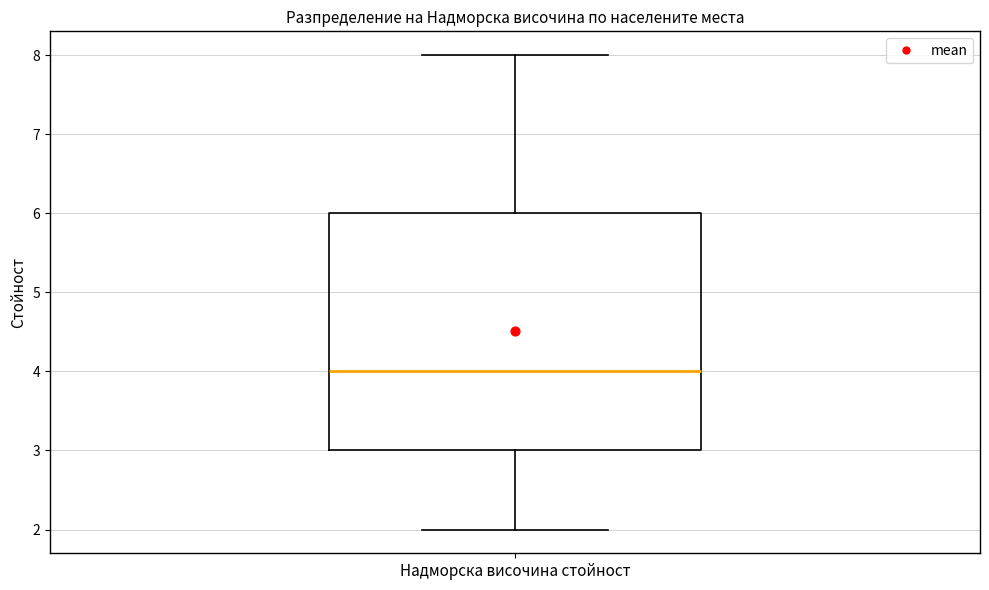

Read this box plot against the y-axis: the position of the median line, the range covered by the box, and the ends of both whiskers. The values are not printed on the chart, so give them approximately, as read against the axis.

median 4, box 3 to 6, whiskers 2 to 8